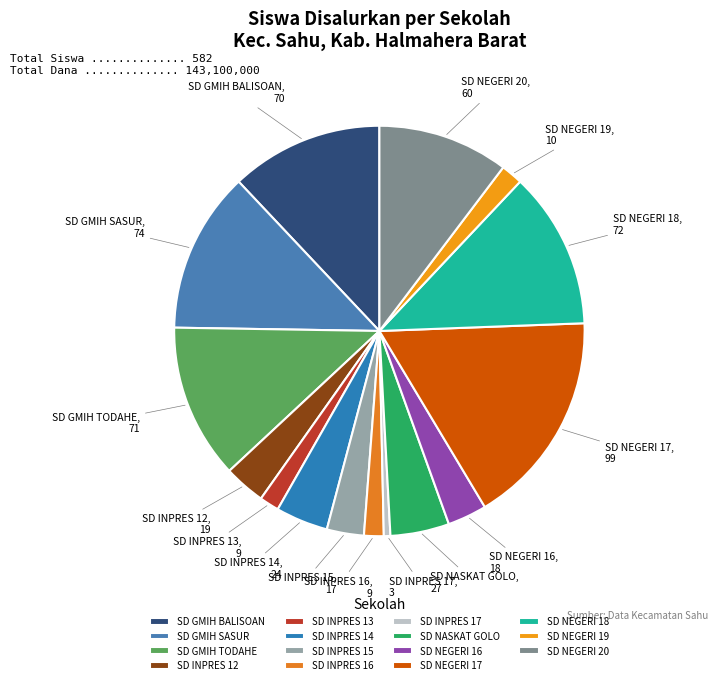

Count the number of slices in the pie.

15